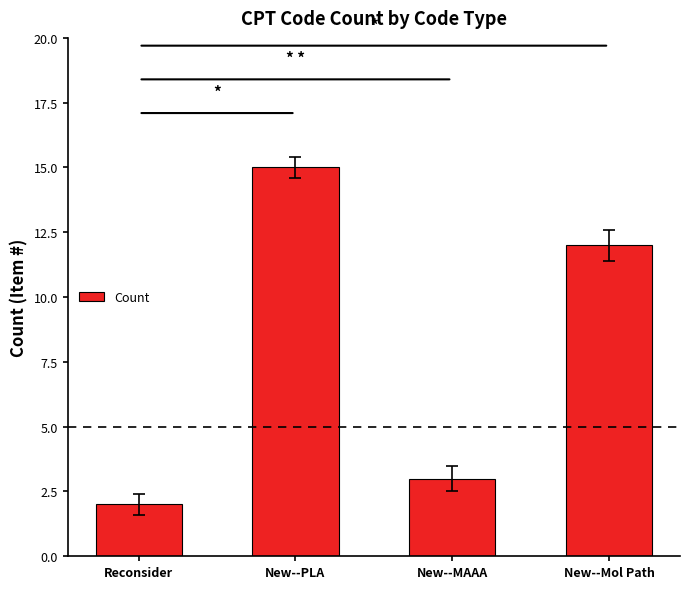

Are the bars horizontal?

No